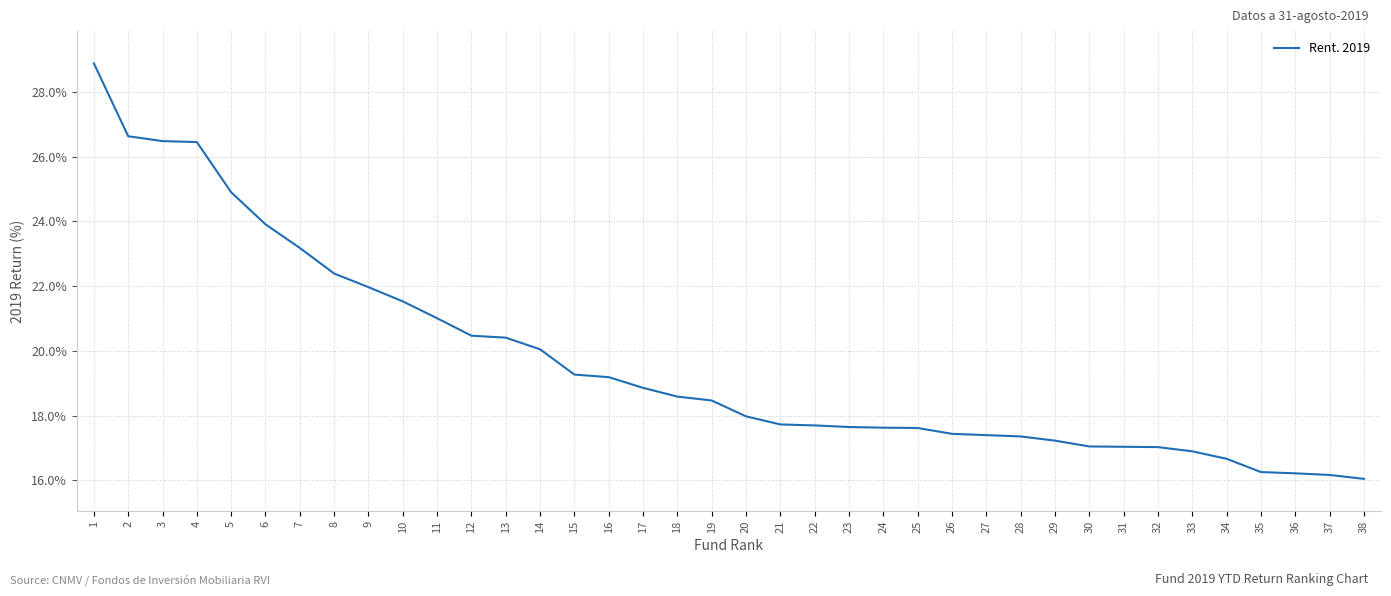

What is the approximate value at 35?

16.3